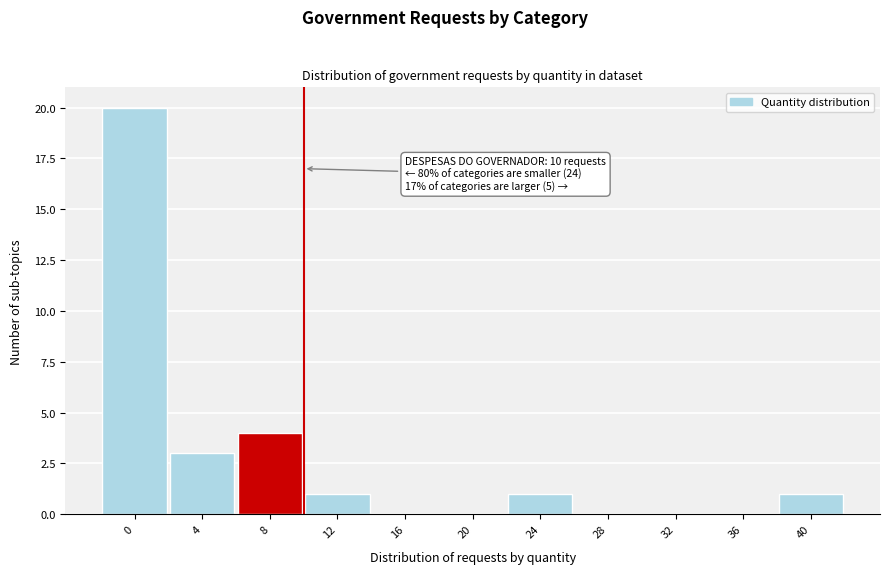

Reading right to left, what are all the values shown in this chart?

40=1	36=0	32=0	28=0	24=1	20=0	16=0	12=1	8=4	4=3	0=20